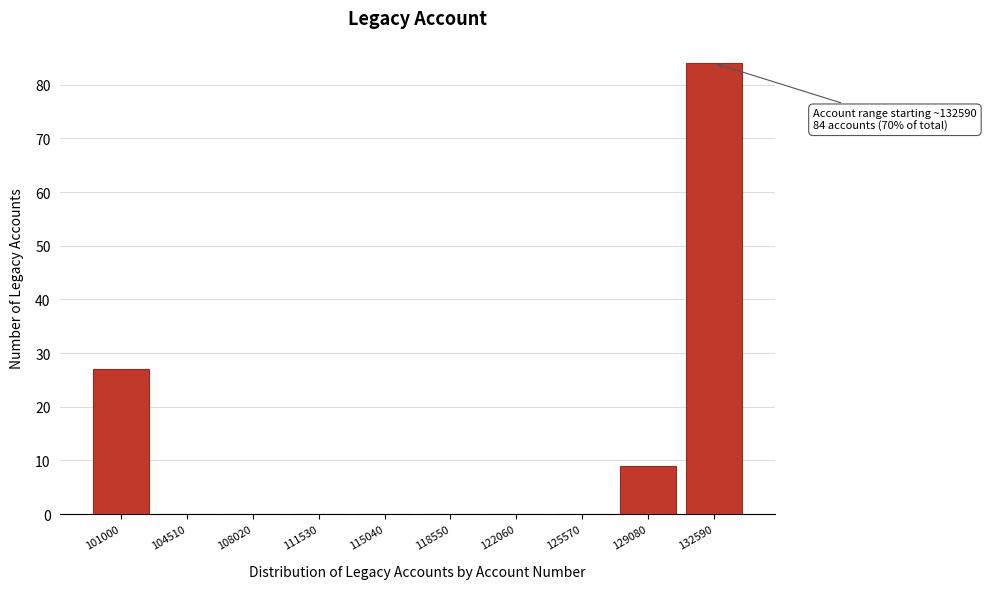

Reading left to right, what are all the values shown in this chart?

101000=27	104510=0	108020=0	111530=0	115040=0	118550=0	122060=0	125570=0	129080=9	132590=84